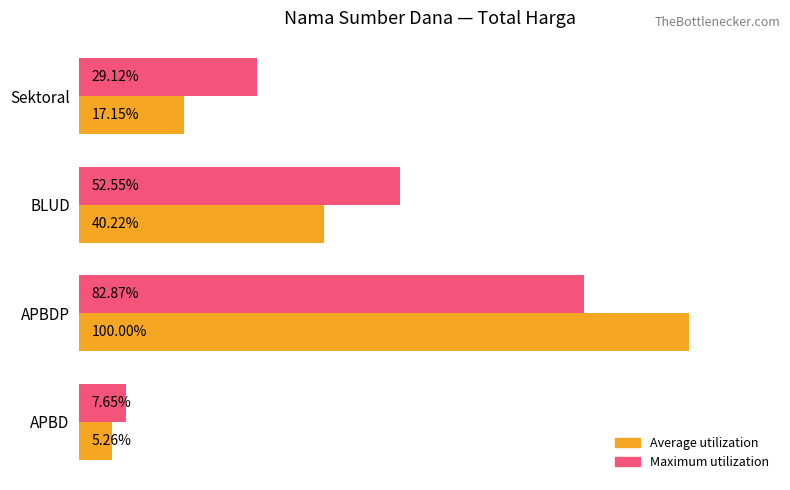

What are all the series names shown in the legend?

Average utilization, Maximum utilization